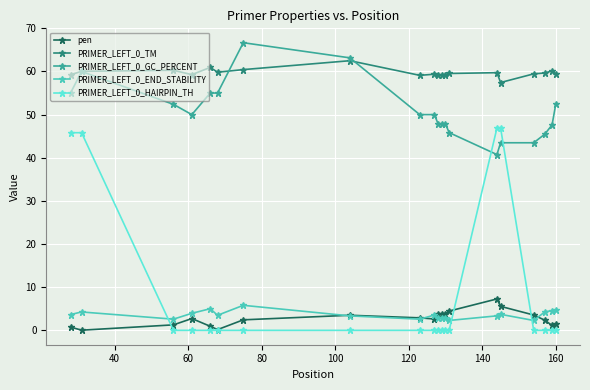

Does the chart have visible grid lines?

Yes